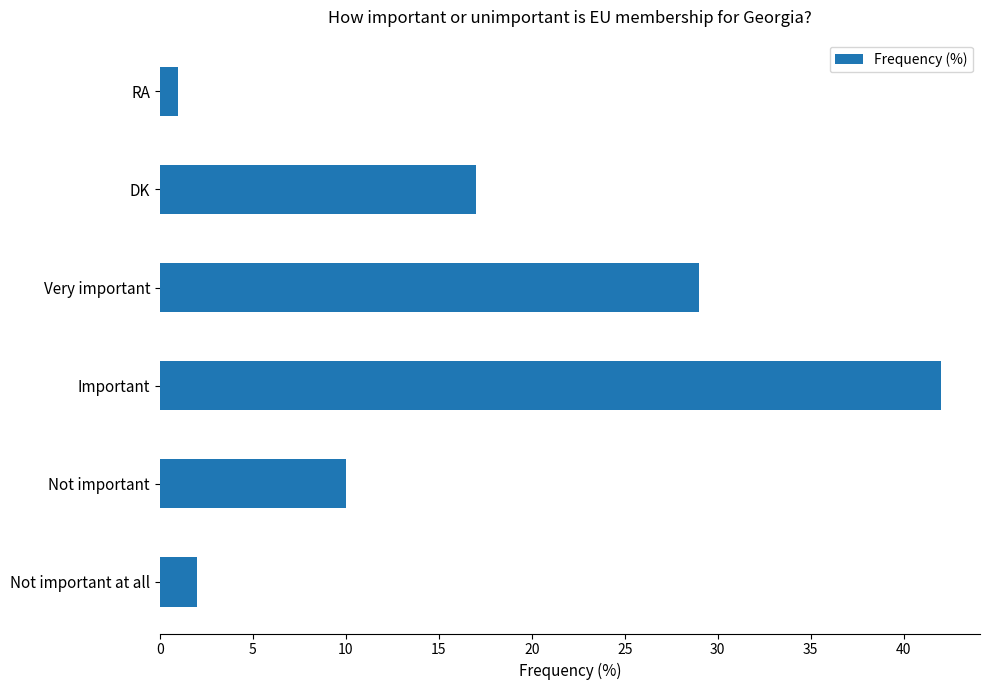

Reading bottom to top, what are all the values shown in this chart?

Not important at all=2	Not important=10	Important=42	Very important=29	DK=17	RA=1